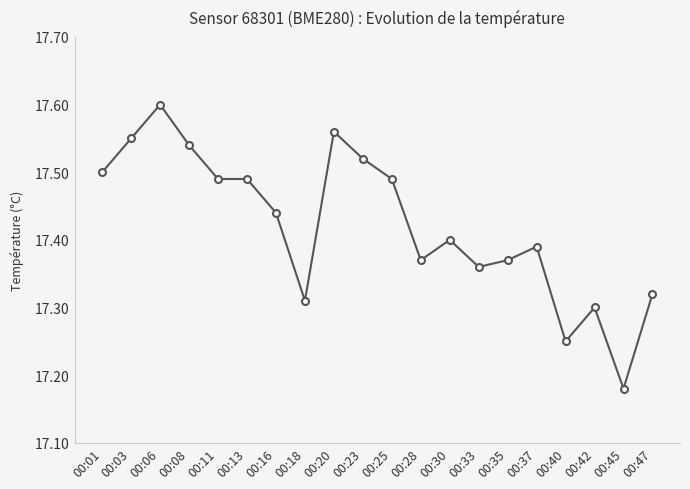

Which has a higher value, 00:08 or 00:42?

00:08